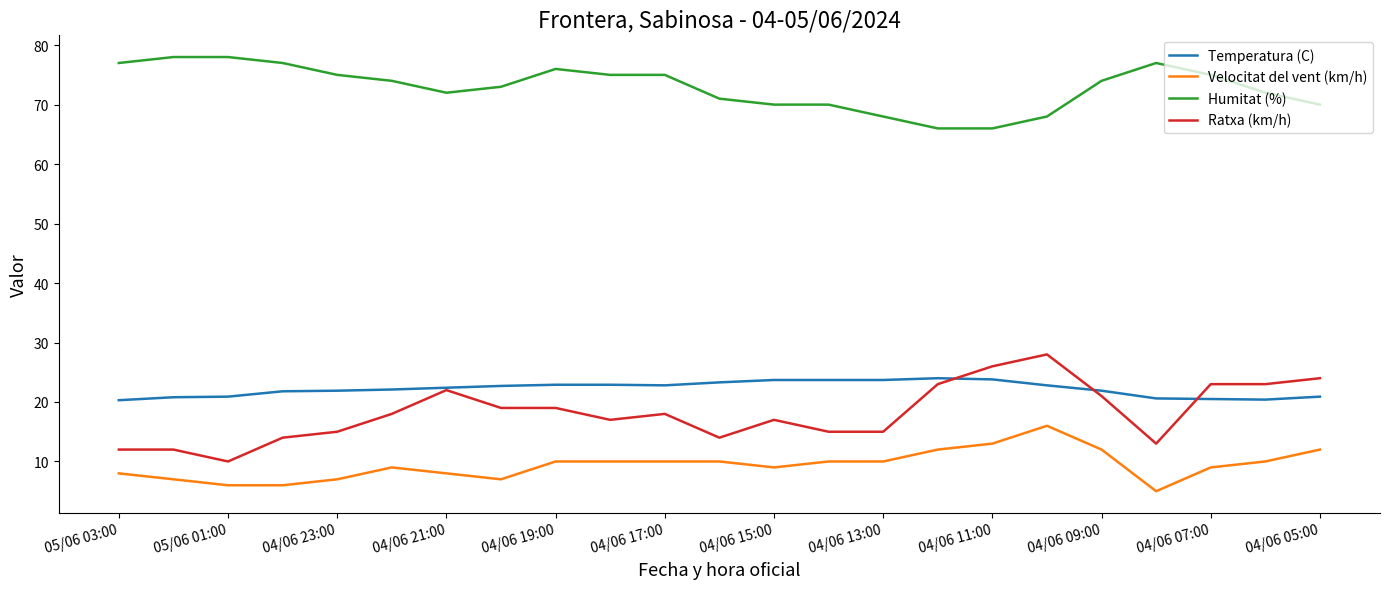

What is the lowest value of the Ratxa (km/h) series?

10.0